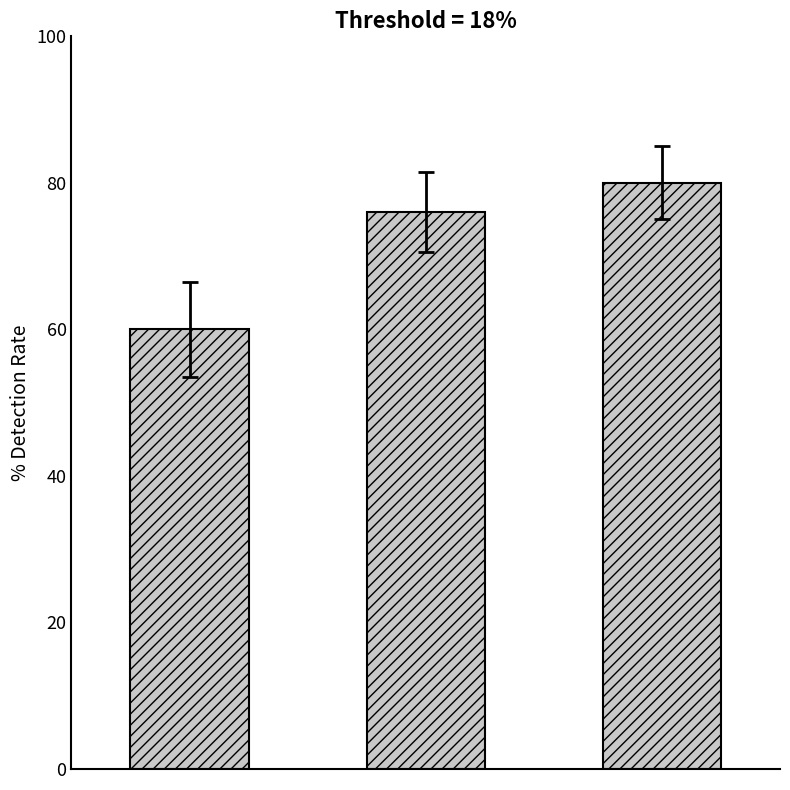

How many distinct data groups are displayed?

1